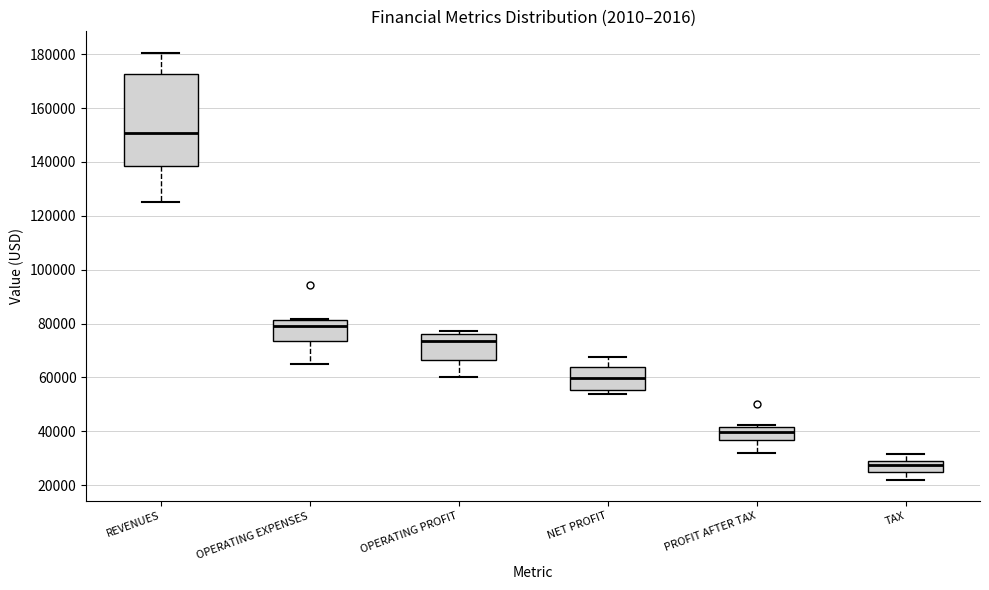

Where is the lower edge of the box for OPERATING EXPENSES on the y-axis? The values are not printed on the chart, so give them approximately, as read against the axis.

74000